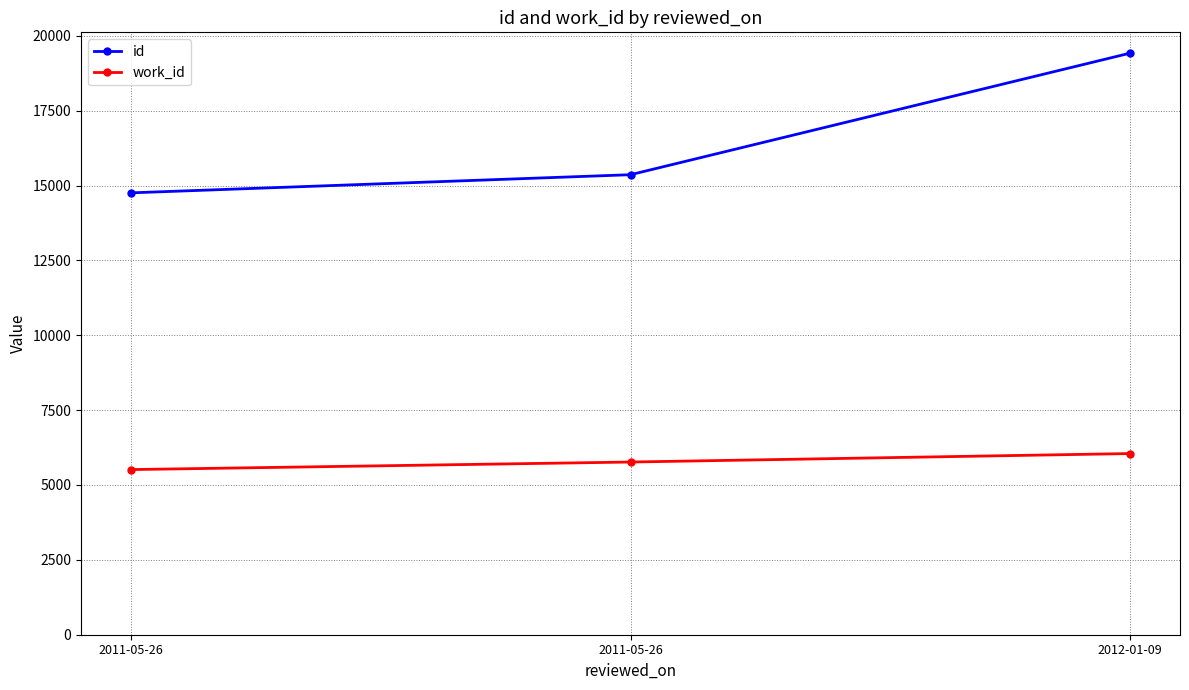

How many lines are shown in the chart?

2